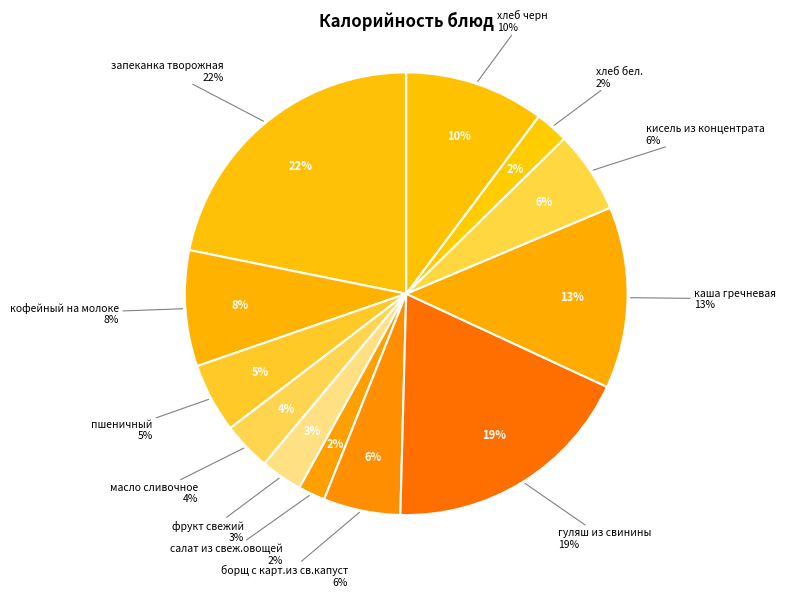

Combined, do борщ с карт.из св.капуст and кисель из концентрата account for over 50%?

No